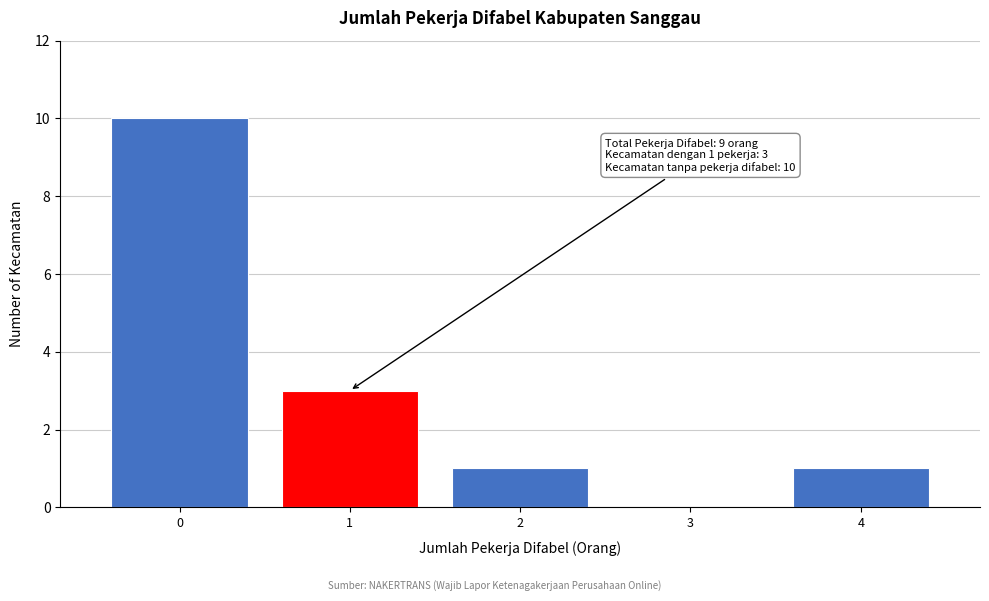

Reading right to left, list all the values displayed in this chart.

4=1	3=0	2=1	1=3	0=10